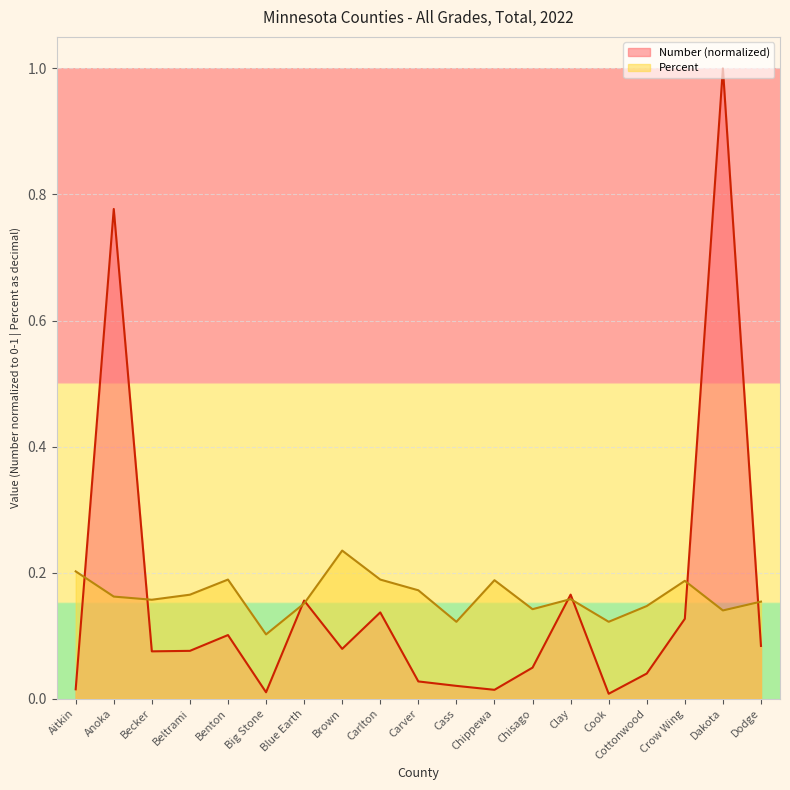

List the series in order of their peak value, lowest first.

Percent, Number (normalized)